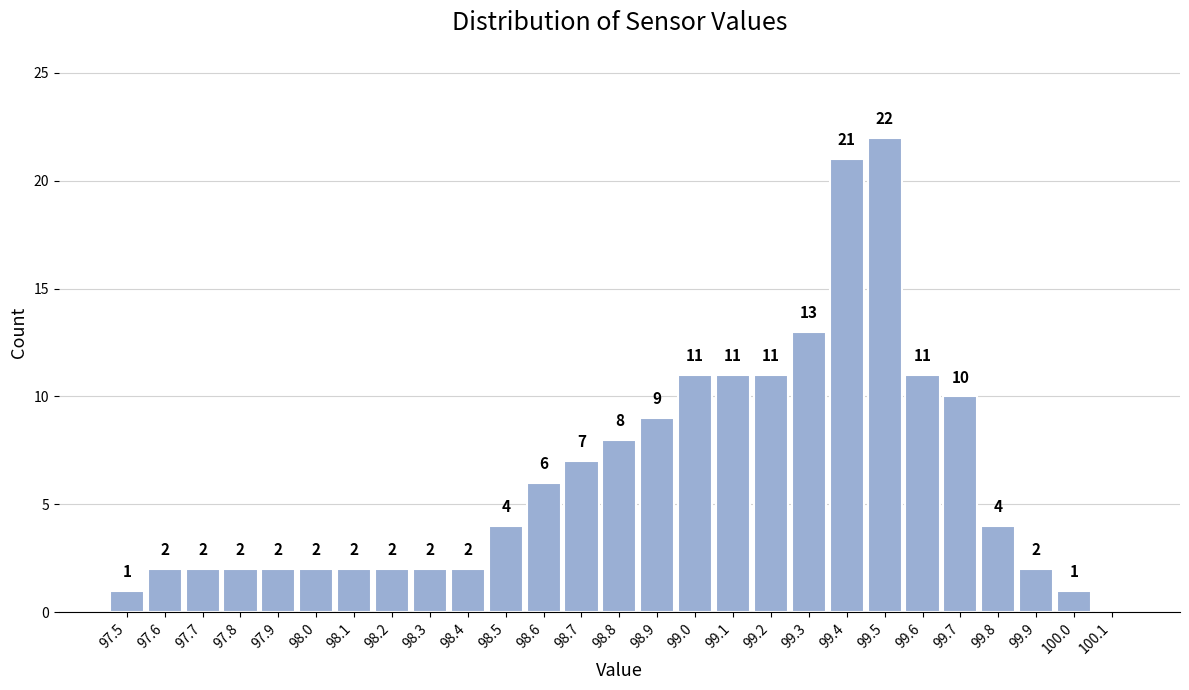

Over which range of the x-axis is the bar tallest?

99.45 to 99.55